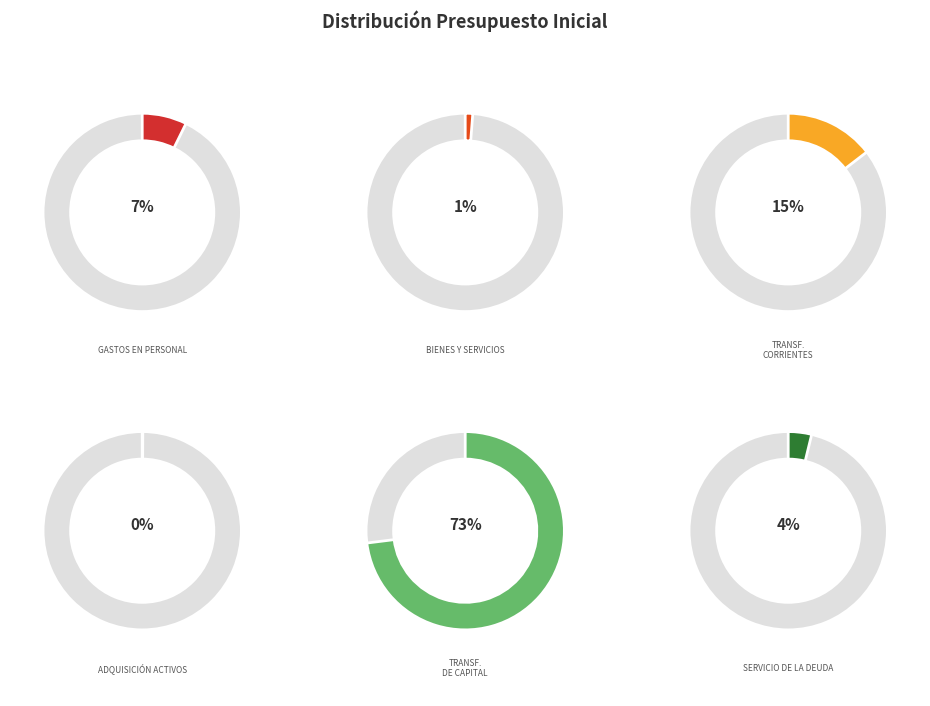

Which category accounts for the majority?

TRANSFERENCIAS DE CAPITAL